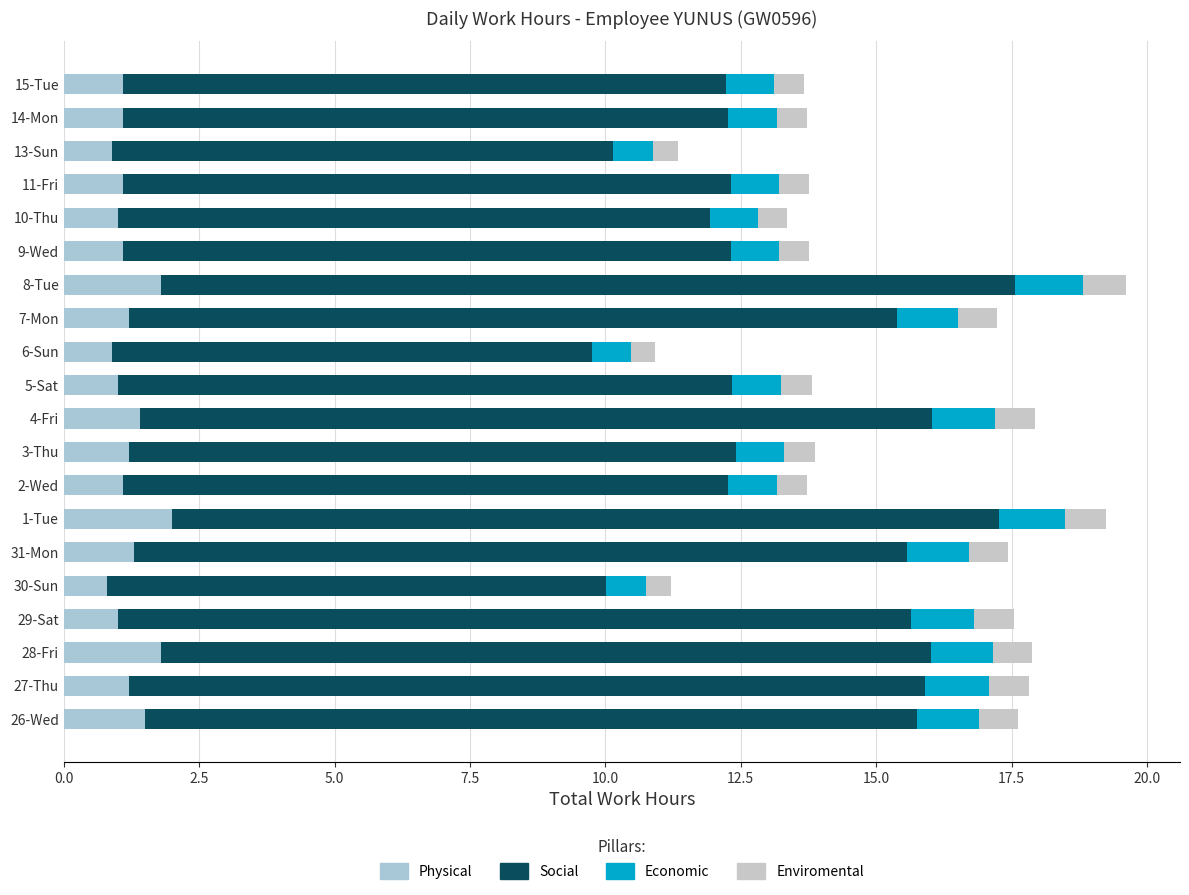

Count the number of data series in this chart.

4